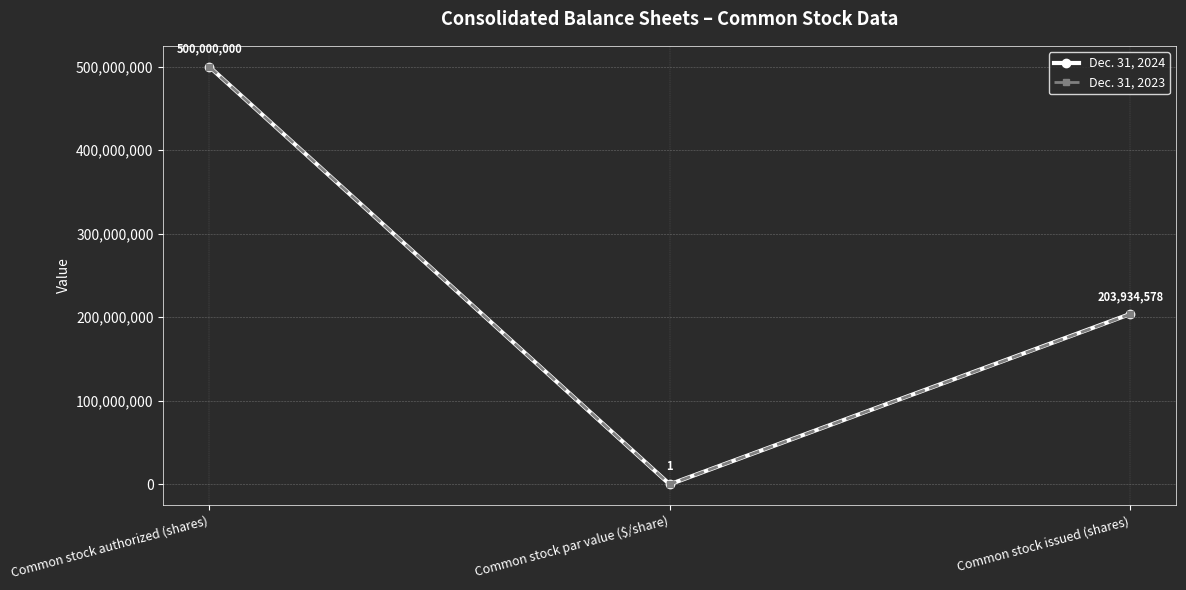

At which category is the sum across all series the highest?

Common stock authorized (shares)